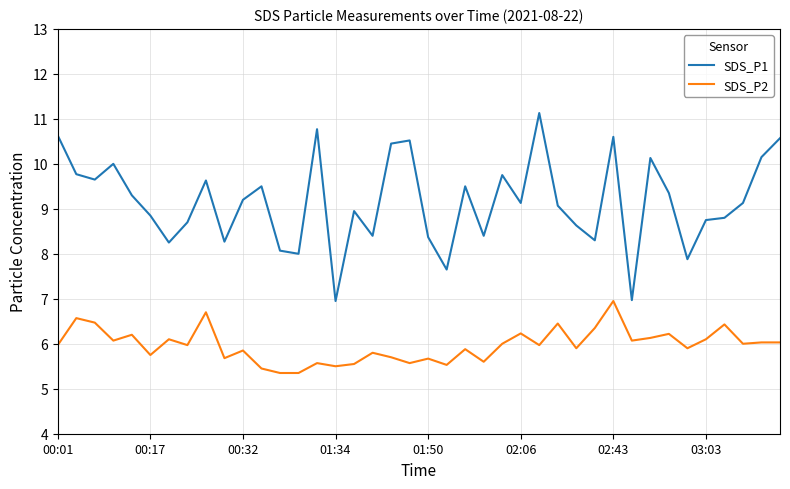

Does the chart have visible grid lines?

Yes